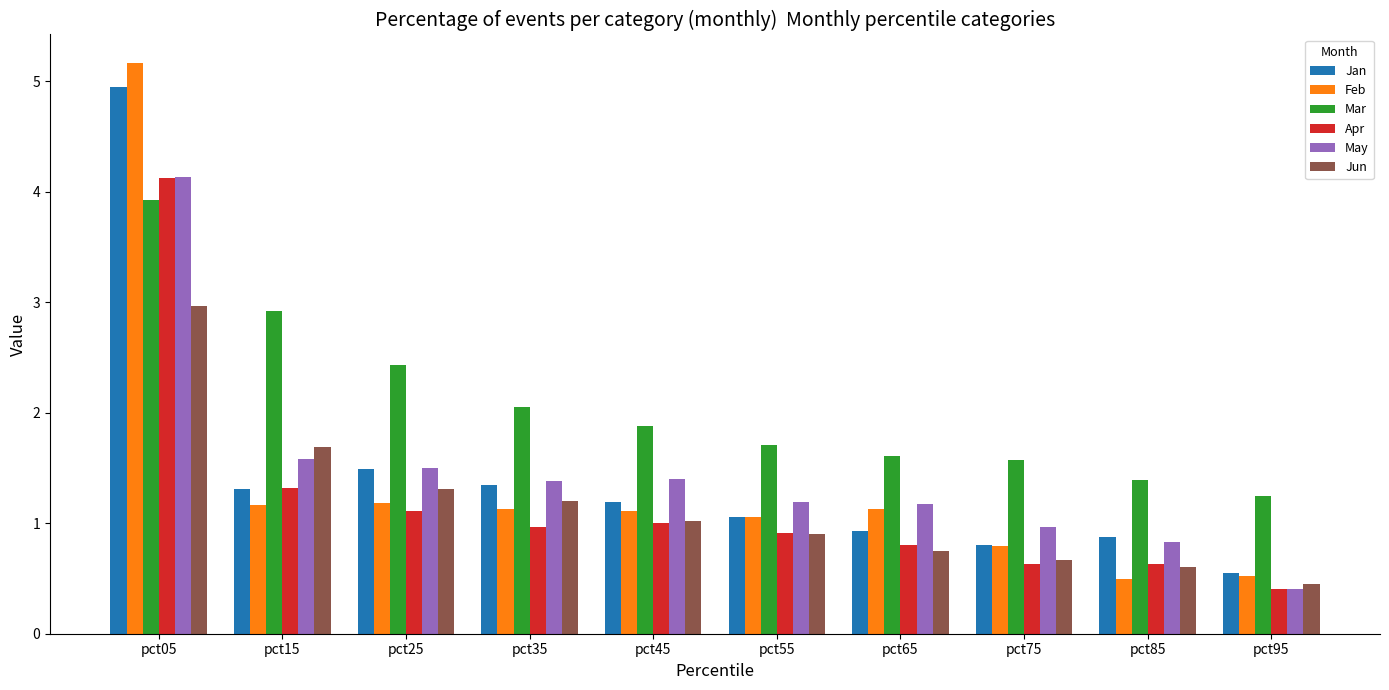

Between pct05 and pct65, which series saw the biggest shift?

Feb